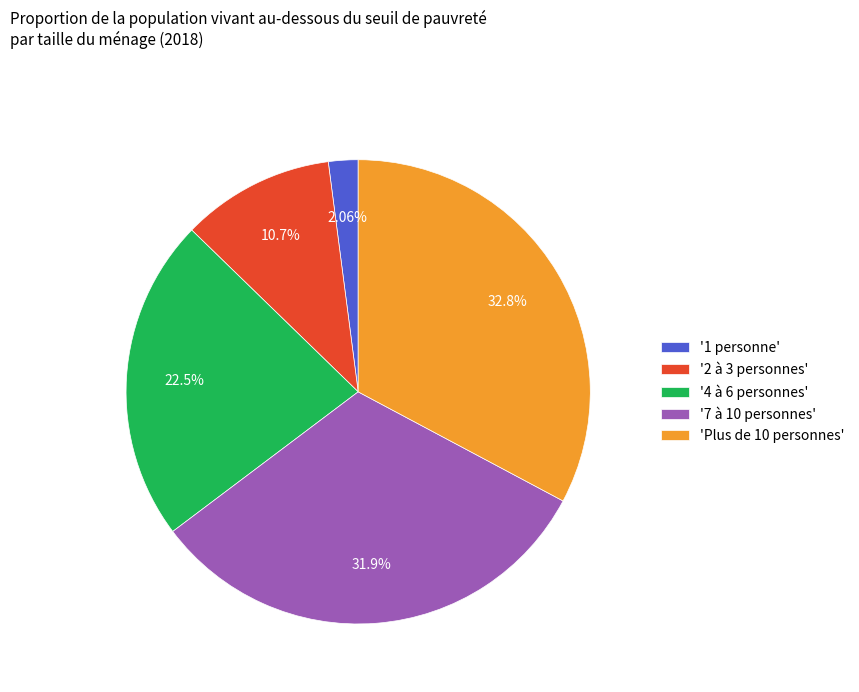

Rank the categories by value from lowest to highest.

'1 personne', '2 à 3 personnes', '4 à 6 personnes', '7 à 10 personnes', 'Plus de 10 personnes'